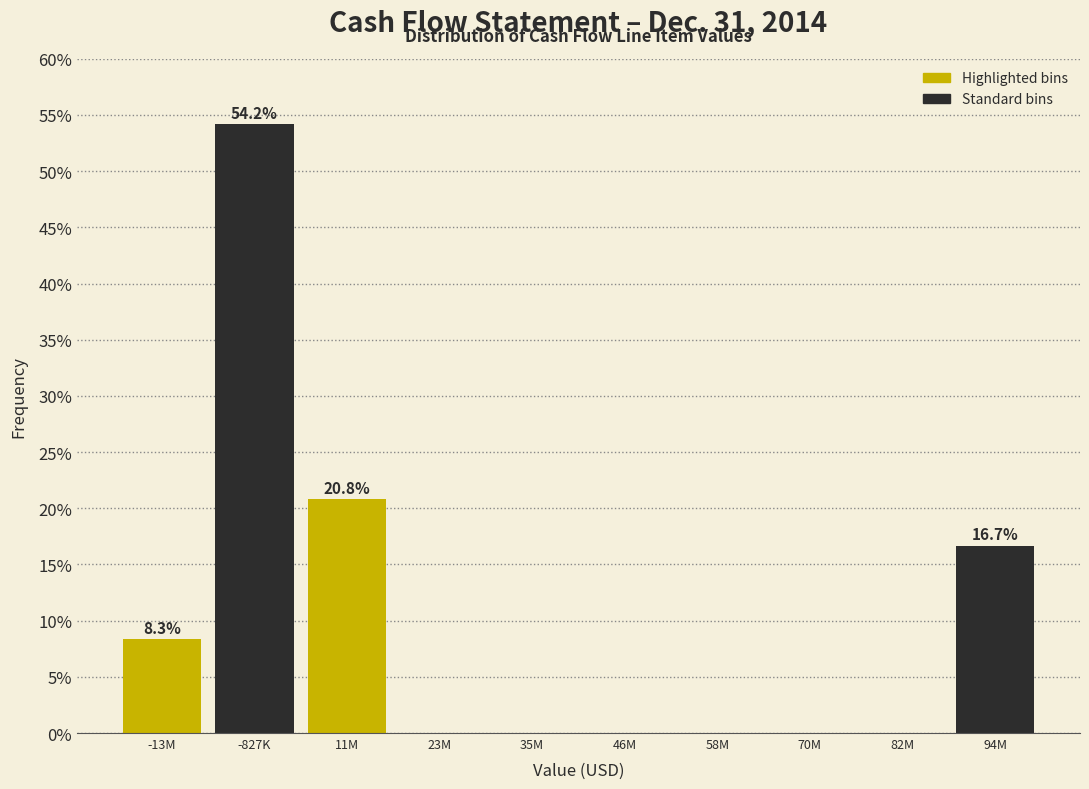

Reading left to right, extract all data points from this chart.

-13M=8.3	-827K=54.2	11M=20.8	23M=0.0	35M=0.0	46M=0.0	58M=0.0	70M=0.0	82M=0.0	94M=16.7